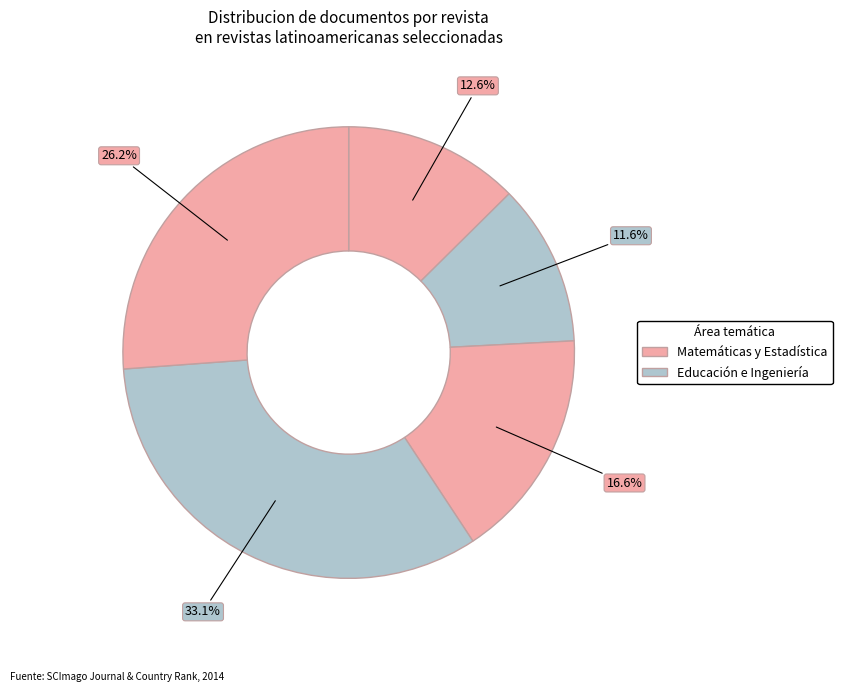

How many slices are in this pie chart?

5